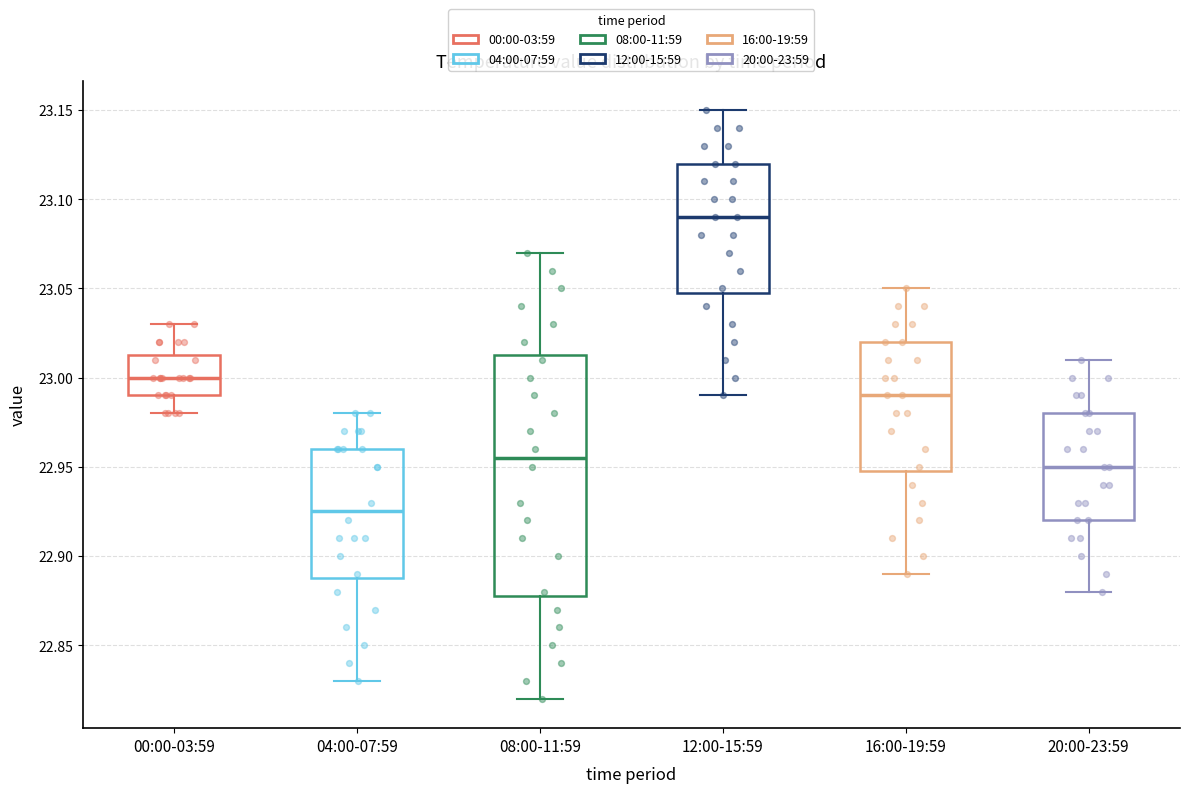

Reading left to right, read every box against the y-axis: the position of its median line, the range the box covers, and the ends of its whiskers. The values are not printed on the chart, so give them approximately, as read against the axis.

00:00-03:59: median 23.000, box 22.990 to 23.015, whiskers 22.980 to 23.030
04:00-07:59: median 22.925, box 22.890 to 22.960, whiskers 22.830 to 22.980
08:00-11:59: median 22.955, box 22.880 to 23.015, whiskers 22.820 to 23.070
12:00-15:59: median 23.090, box 23.050 to 23.120, whiskers 22.990 to 23.150
16:00-19:59: median 22.990, box 22.950 to 23.020, whiskers 22.890 to 23.050
20:00-23:59: median 22.950, box 22.920 to 22.980, whiskers 22.880 to 23.010